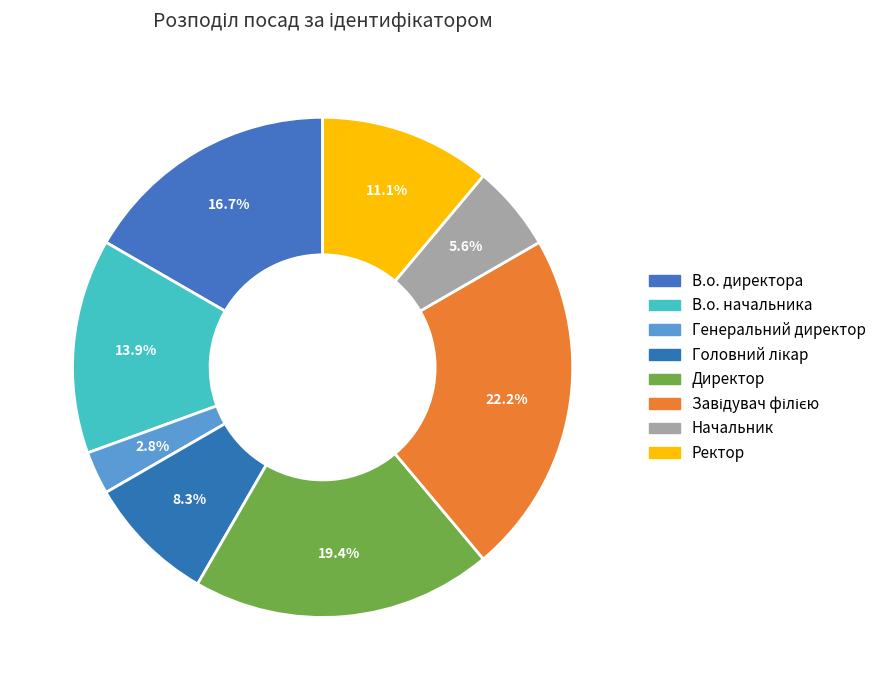

What portion of the pie excludes Завідувач філією?

77.8%